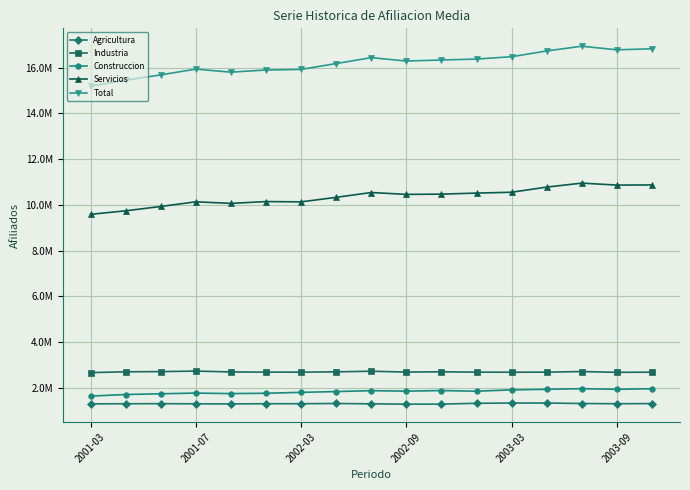

What are all the series names shown in the legend?

Agricultura, Industria, Construccion, Servicios, Total